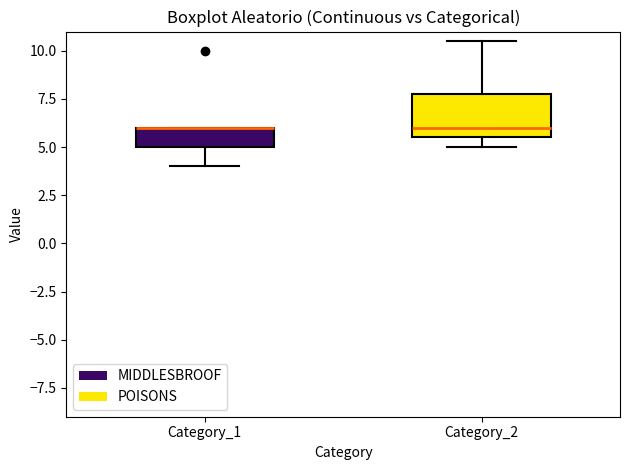

Reading left to right, transcribe this box plot: for each box, give where its median line is, the range the box spans, and where its two whiskers end, as read against the y-axis. The values are not printed on the chart, so give them approximately, as read against the axis.

Category_1: median 6.0 (drawn on the box's upper edge), box 5.0 to 6.0, whiskers 4.0 to 6.0
Category_2: median 6.0, box 5.5 to 8.0, whiskers 5.0 to 10.5